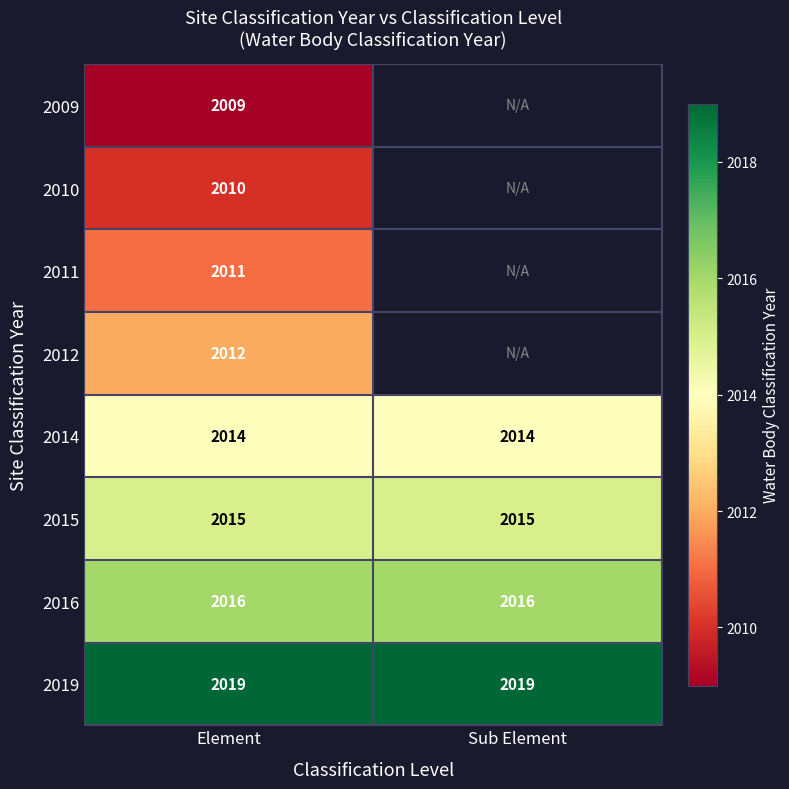

What is the spread (max minus min) of values at Element?

10